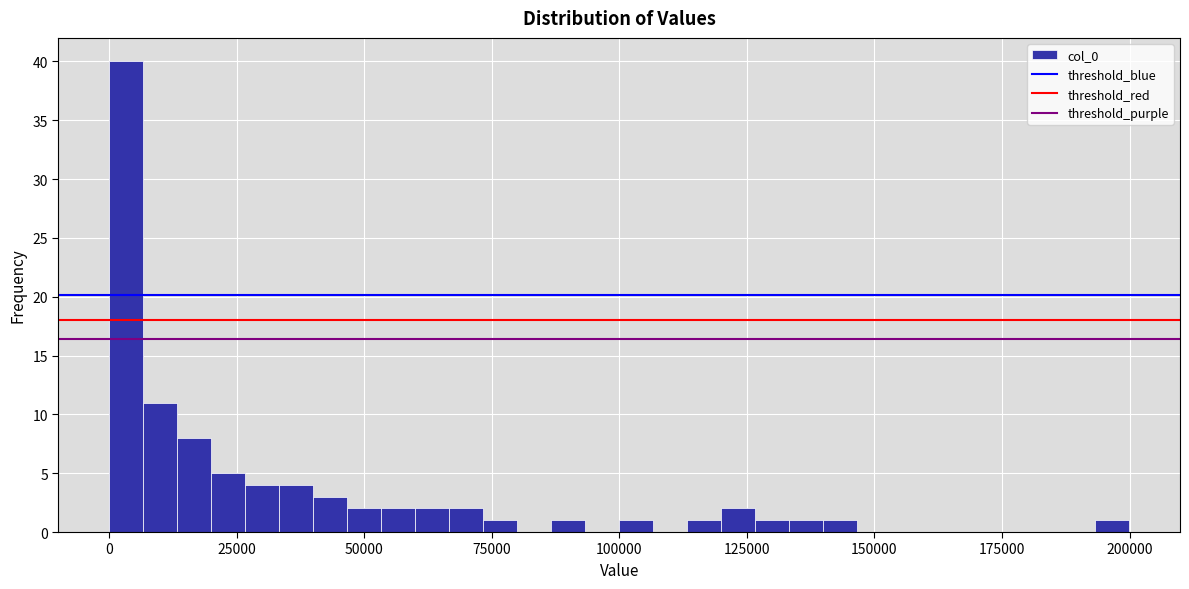

Read against the x-axis, roughly where is the centre of the tallest bar?

5000